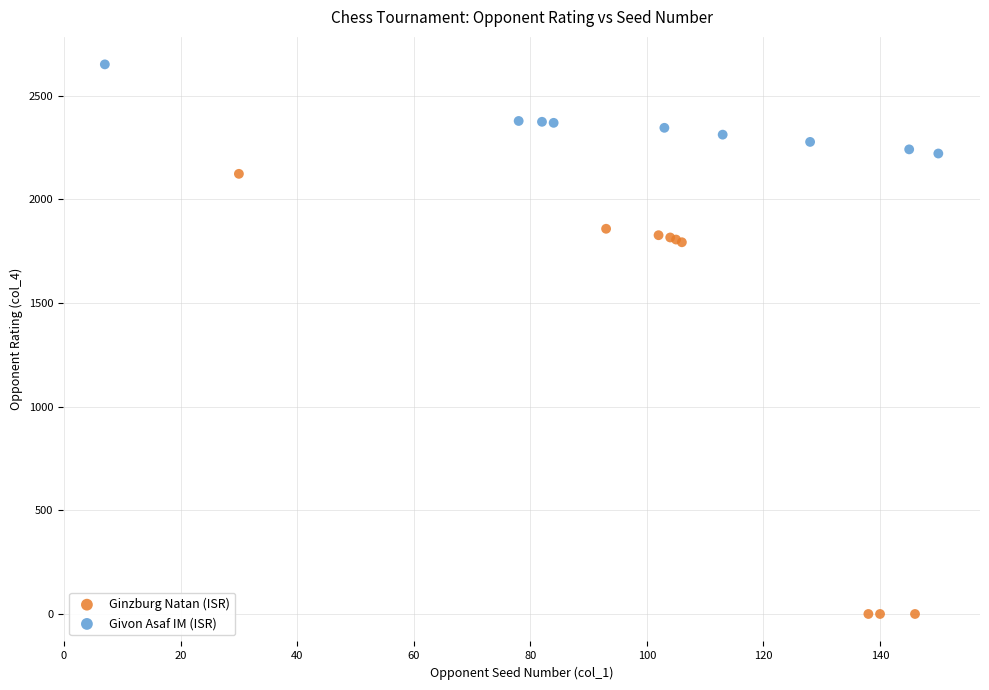

Which series reaches the maximum Y coordinate?

Givon Asaf IM (ISR)